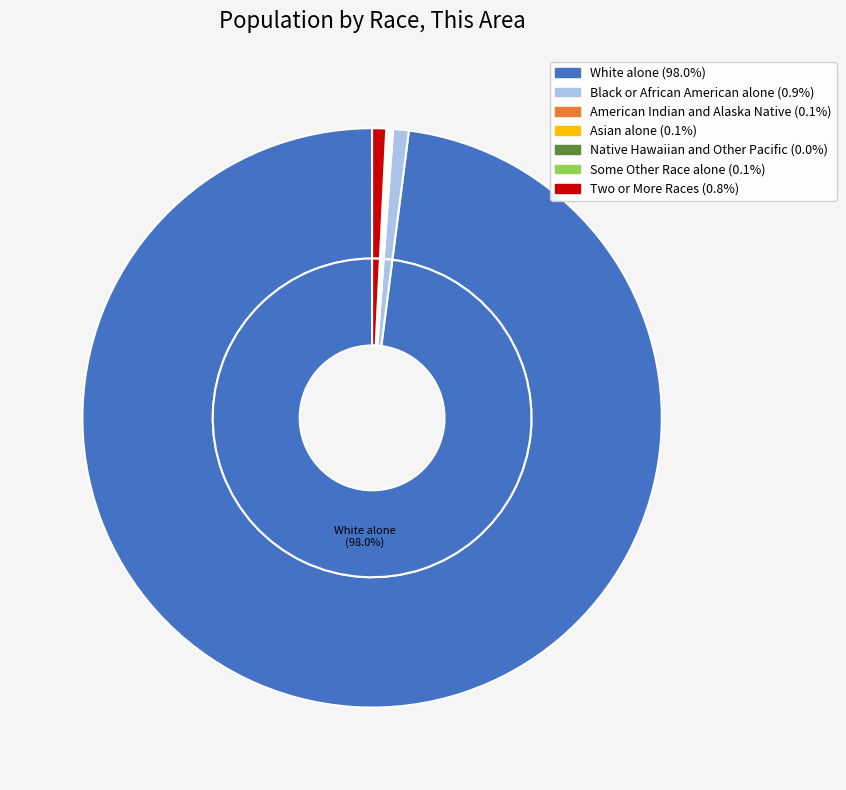

Is there any slice that represents more than half of the pie?

Yes